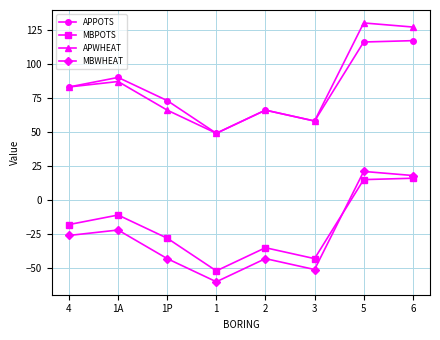

Where is MBPOTS nearest to the value -18?

4